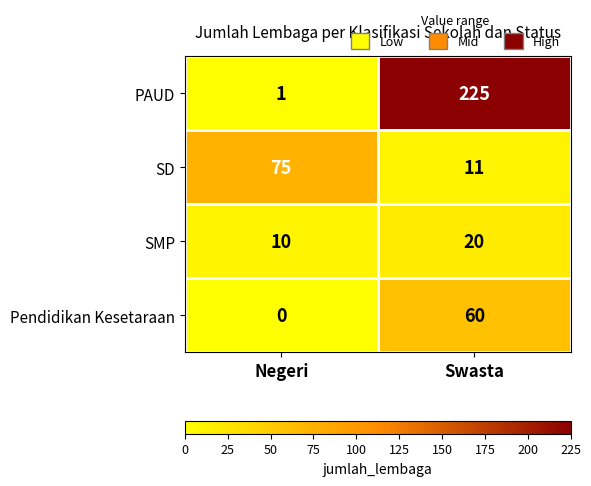

At which category is the sum across all series the highest?

Swasta